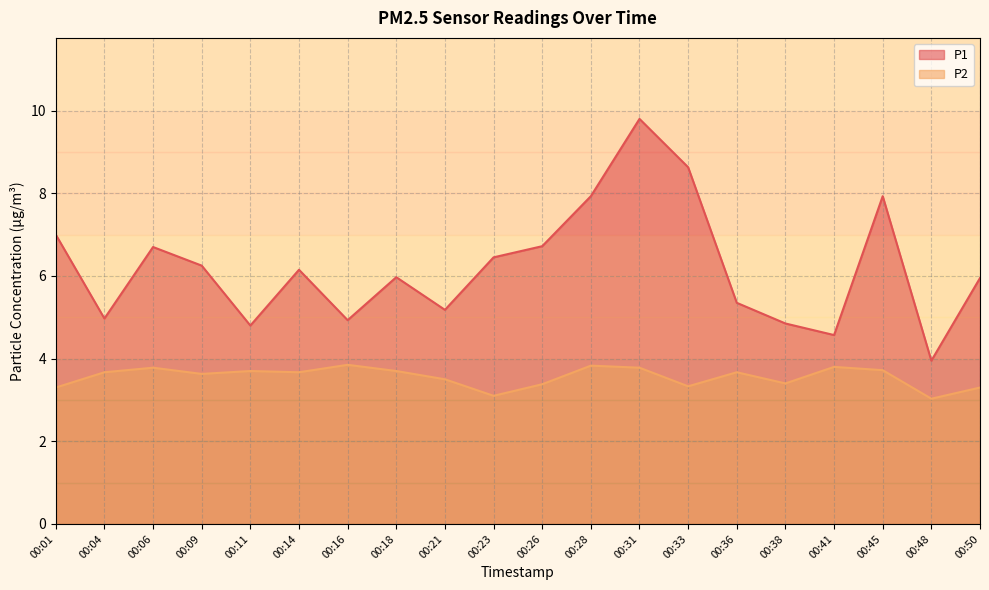

Reading right to left, list all the values displayed in this chart.

P1: 00:50=6.0	00:48=4.0	00:45=7.9	00:41=4.6	00:38=4.8	00:36=5.3	00:33=8.6	00:31=9.8	00:28=7.9	00:26=6.7	00:23=6.5	00:21=5.2	00:18=6.0	00:16=4.9	00:14=6.2	00:11=4.8	00:09=6.2	00:06=6.7	00:04=5.0	00:01=7.0
P2: 00:50=3.3	00:48=3.0	00:45=3.7	00:41=3.8	00:38=3.4	00:36=3.7	00:33=3.3	00:31=3.8	00:28=3.8	00:26=3.4	00:23=3.1	00:21=3.5	00:18=3.7	00:16=3.9	00:14=3.7	00:11=3.7	00:09=3.6	00:06=3.8	00:04=3.7	00:01=3.3